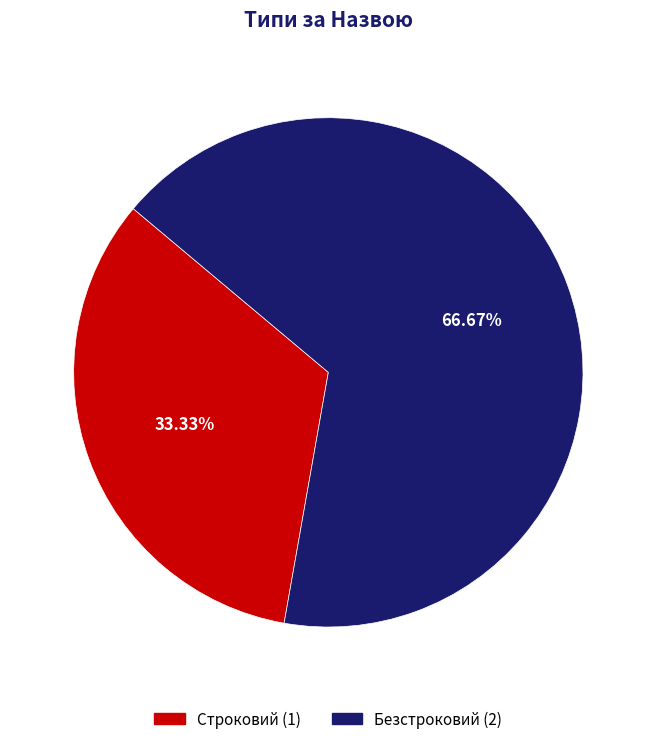

To the nearest percent, what is the difference between the largest and smallest slice percentages?

33%